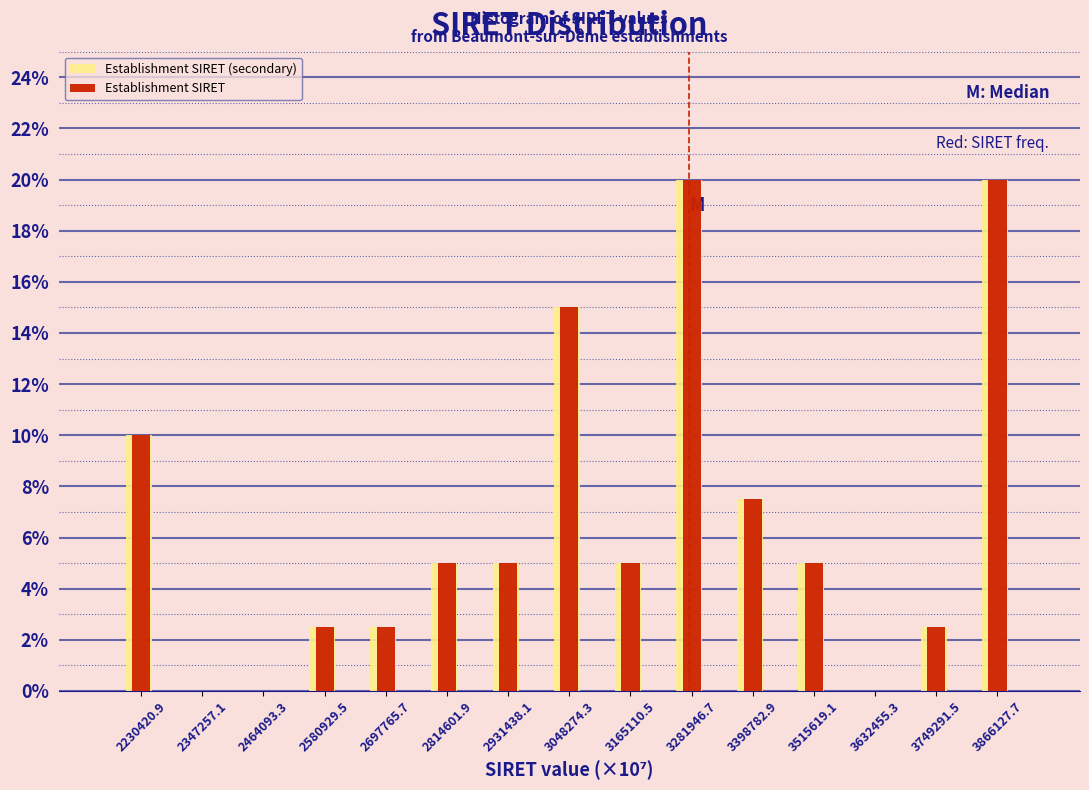

What are all the series names shown in the legend?

Establishment SIRET (secondary), Establishment SIRET